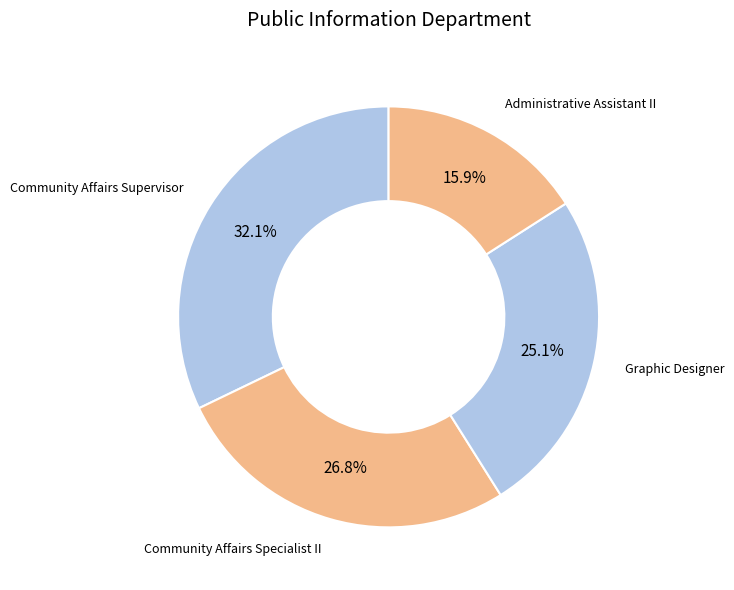

How many slices are in this pie chart?

4